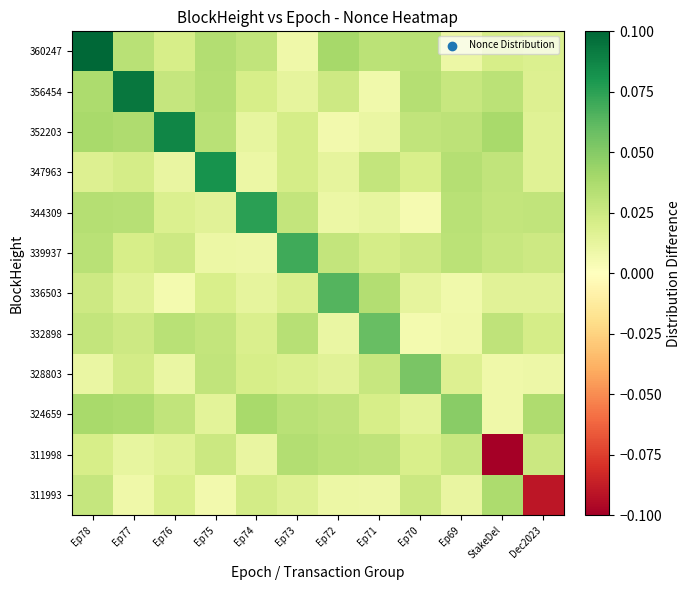

Reading right to left, transcribe all the data shown in this chart.

360247: Dec2023=0.0	StakeDel=0.0	Ep69=0.0	Ep70=0.0	Ep71=0.0	Ep72=0.0	Ep73=0.0	Ep74=0.0	Ep75=0.0	Ep76=0.0	Ep77=0.0	Ep78=0.1
356454: Dec2023=0.0	StakeDel=0.0	Ep69=0.0	Ep70=0.0	Ep71=0.0	Ep72=0.0	Ep73=0.0	Ep74=0.0	Ep75=0.0	Ep76=0.0	Ep77=0.1	Ep78=0.0
352203: Dec2023=0.0	StakeDel=0.0	Ep69=0.0	Ep70=0.0	Ep71=0.0	Ep72=0.0	Ep73=0.0	Ep74=0.0	Ep75=0.0	Ep76=0.1	Ep77=0.0	Ep78=0.0
347963: Dec2023=0.0	StakeDel=0.0	Ep69=0.0	Ep70=0.0	Ep71=0.0	Ep72=0.0	Ep73=0.0	Ep74=0.0	Ep75=0.1	Ep76=0.0	Ep77=0.0	Ep78=0.0
344309: Dec2023=0.0	StakeDel=0.0	Ep69=0.0	Ep70=0.0	Ep71=0.0	Ep72=0.0	Ep73=0.0	Ep74=0.1	Ep75=0.0	Ep76=0.0	Ep77=0.0	Ep78=0.0
339937: Dec2023=0.0	StakeDel=0.0	Ep69=0.0	Ep70=0.0	Ep71=0.0	Ep72=0.0	Ep73=0.1	Ep74=0.0	Ep75=0.0	Ep76=0.0	Ep77=0.0	Ep78=0.0
336503: Dec2023=0.0	StakeDel=0.0	Ep69=0.0	Ep70=0.0	Ep71=0.0	Ep72=0.1	Ep73=0.0	Ep74=0.0	Ep75=0.0	Ep76=0.0	Ep77=0.0	Ep78=0.0
332898: Dec2023=0.0	StakeDel=0.0	Ep69=0.0	Ep70=0.0	Ep71=0.1	Ep72=0.0	Ep73=0.0	Ep74=0.0	Ep75=0.0	Ep76=0.0	Ep77=0.0	Ep78=0.0
328803: Dec2023=0.0	StakeDel=0.0	Ep69=0.0	Ep70=0.1	Ep71=0.0	Ep72=0.0	Ep73=0.0	Ep74=0.0	Ep75=0.0	Ep76=0.0	Ep77=0.0	Ep78=0.0
324659: Dec2023=0.0	StakeDel=0.0	Ep69=0.0	Ep70=0.0	Ep71=0.0	Ep72=0.0	Ep73=0.0	Ep74=0.0	Ep75=0.0	Ep76=0.0	Ep77=0.0	Ep78=0.0
311998: Dec2023=0.0	StakeDel=-0.1	Ep69=0.0	Ep70=0.0	Ep71=0.0	Ep72=0.0	Ep73=0.0	Ep74=0.0	Ep75=0.0	Ep76=0.0	Ep77=0.0	Ep78=0.0
311993: Dec2023=-0.1	StakeDel=0.0	Ep69=0.0	Ep70=0.0	Ep71=0.0	Ep72=0.0	Ep73=0.0	Ep74=0.0	Ep75=0.0	Ep76=0.0	Ep77=0.0	Ep78=0.0